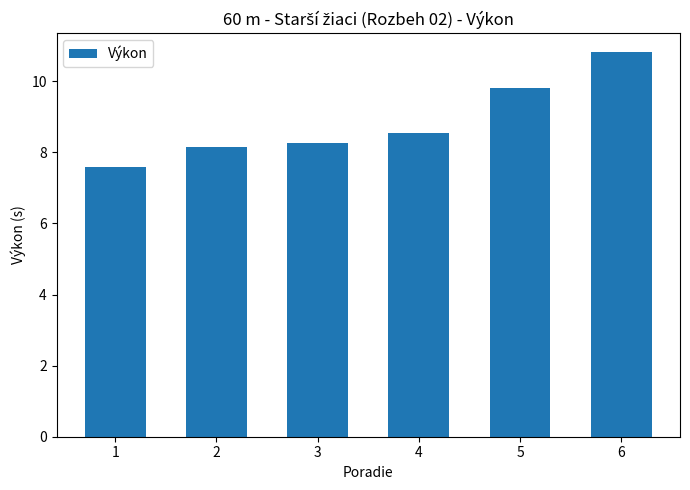

The value at 5 is 9.8. True or false?

True